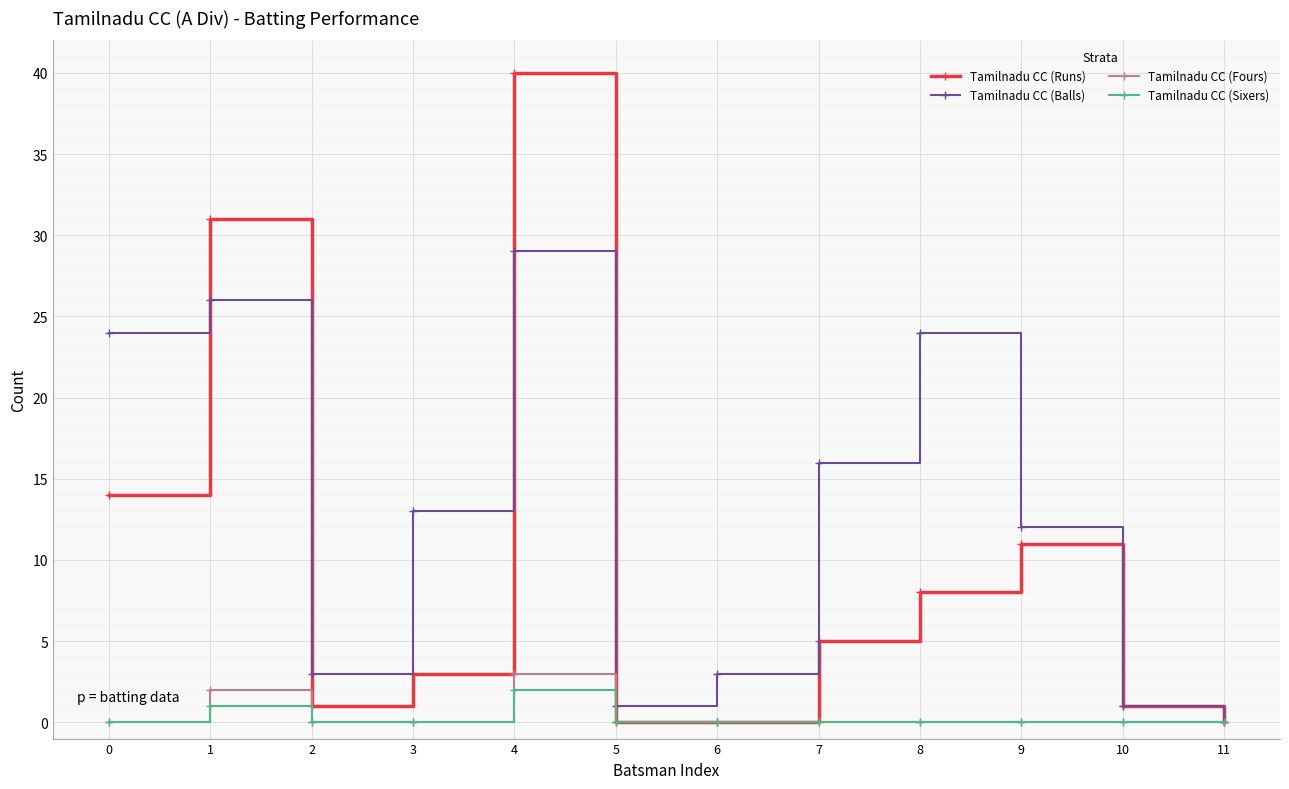

Which series has the largest range (max minus min)?

Tamilnadu CC (Runs)